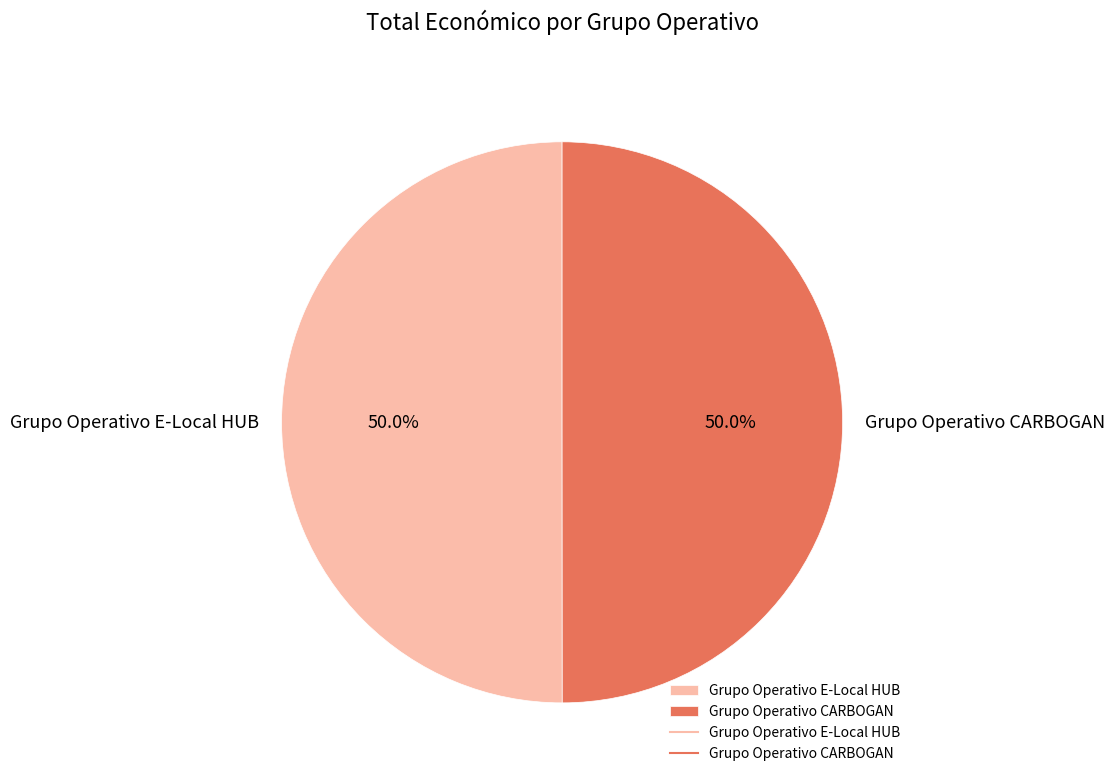

Combined, what portion of the pie is Grupo Operativo CARBOGAN and Grupo Operativo E-Local HUB?

100.0%